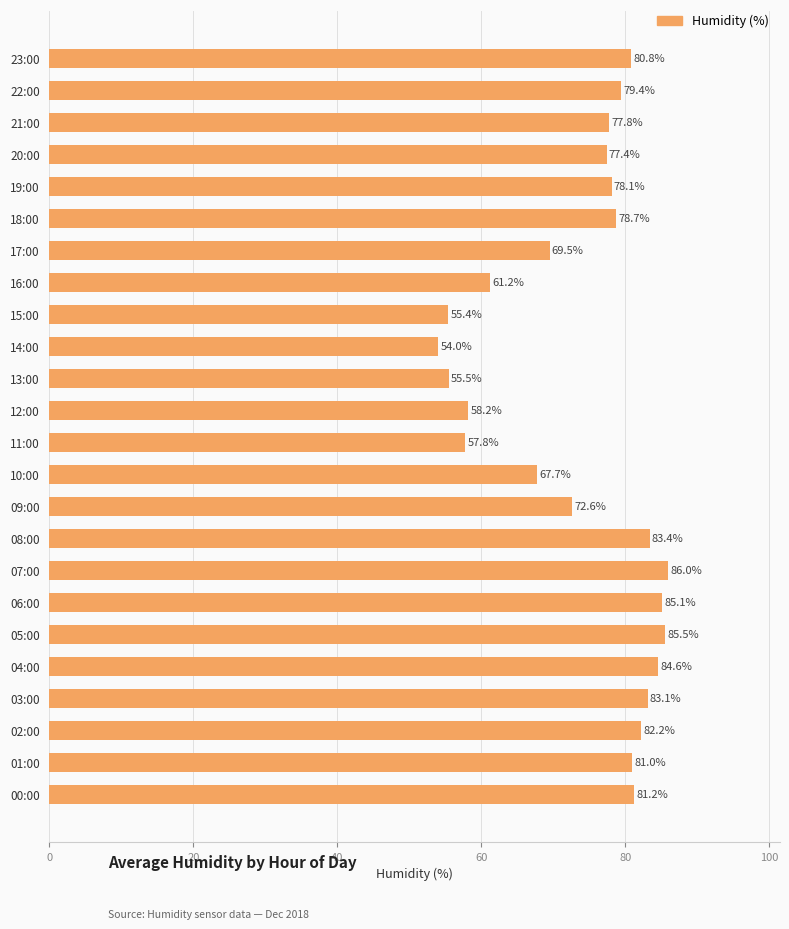

Reading bottom to top, what are all the values shown in this chart?

00:00=81.2	01:00=81.0	02:00=82.2	03:00=83.1	04:00=84.6	05:00=85.5	06:00=85.1	07:00=86.0	08:00=83.4	09:00=72.6	10:00=67.7	11:00=57.8	12:00=58.2	13:00=55.5	14:00=54.0	15:00=55.4	16:00=61.2	17:00=69.5	18:00=78.7	19:00=78.1	20:00=77.4	21:00=77.8	22:00=79.4	23:00=80.8